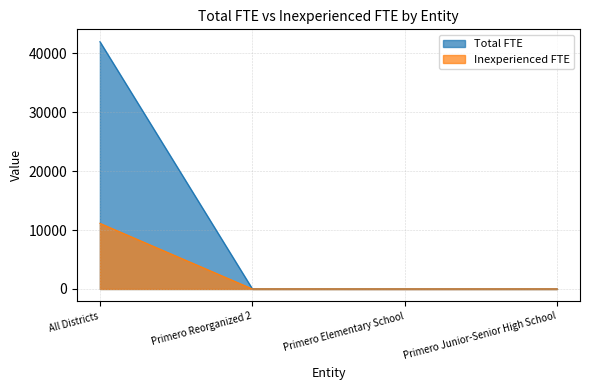

At how many categories does at least one series exceed 20232?

1